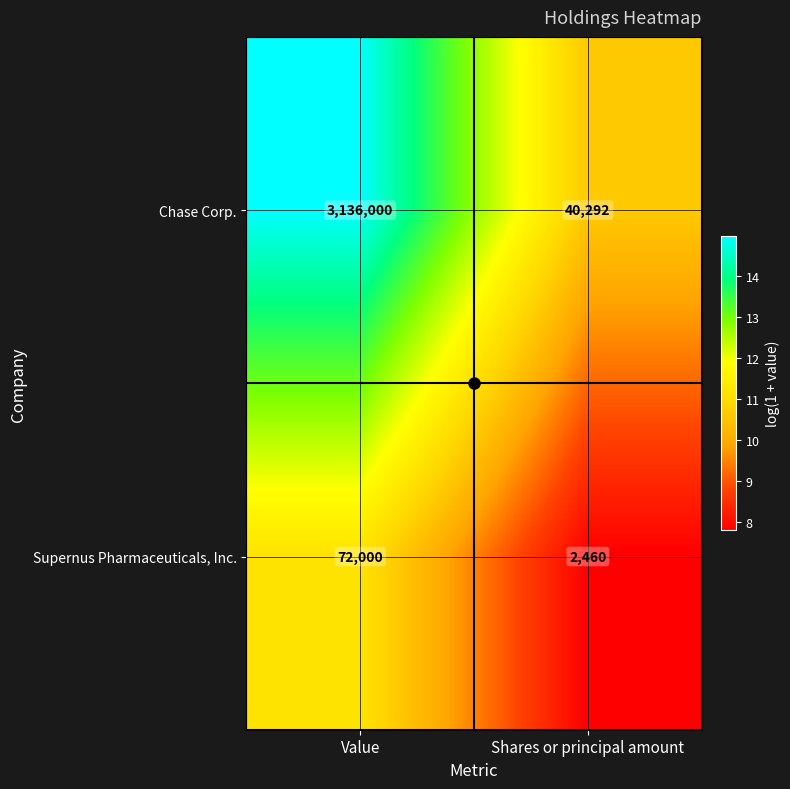

Which label corresponds to the largest value in the chart?

Value